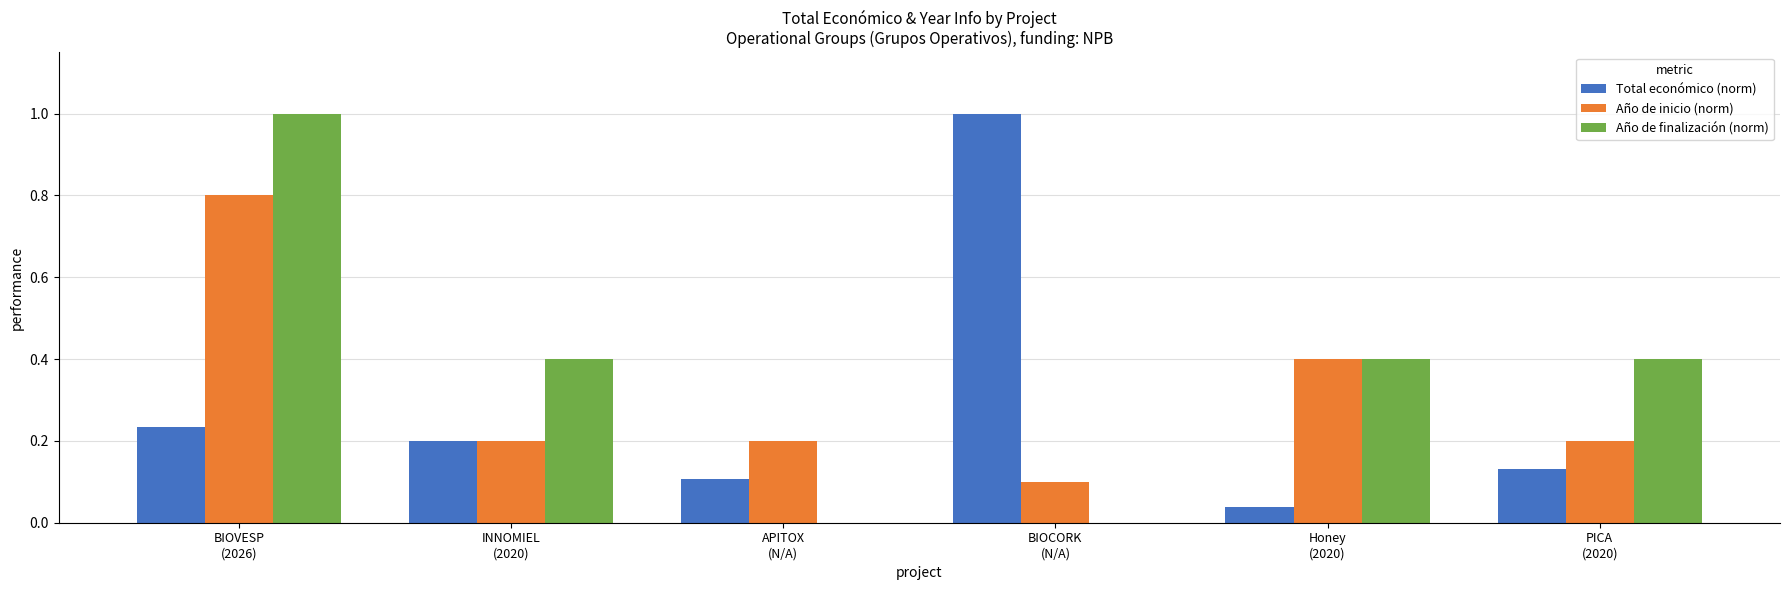

What is the difference between the Año de finalización (norm) values at PICA
(2020) and APITOX
(N/A)?

0.4